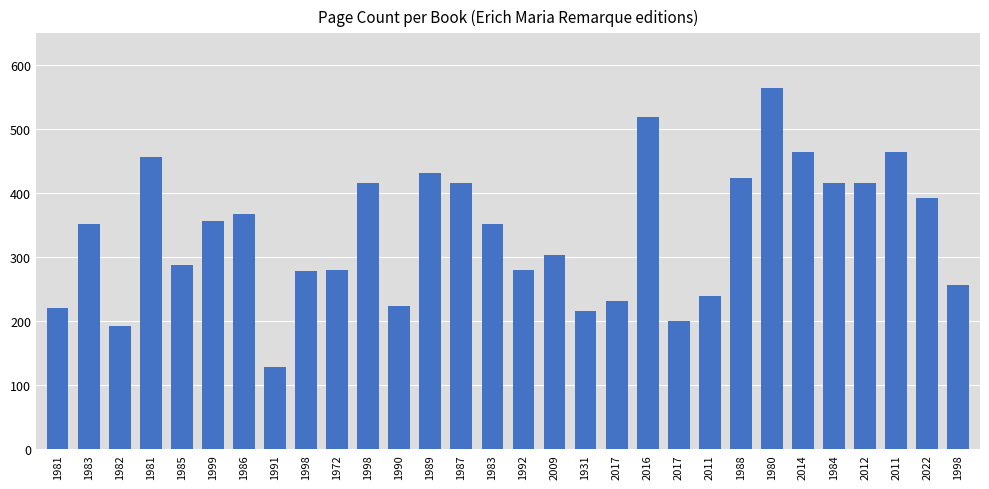

How many series are shown in this chart?

1